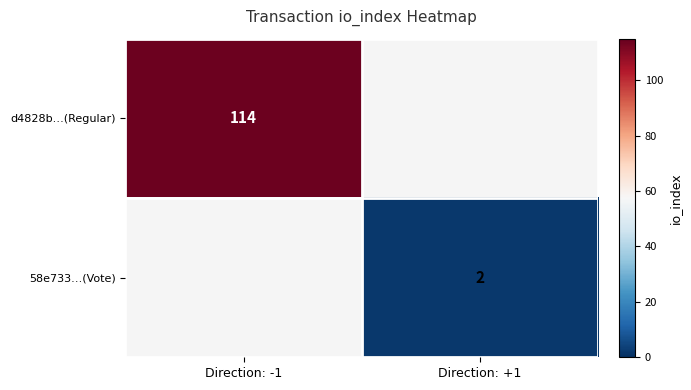

True or false: d4828b…(Regular) has a value of 114 at Direction: -1.

True